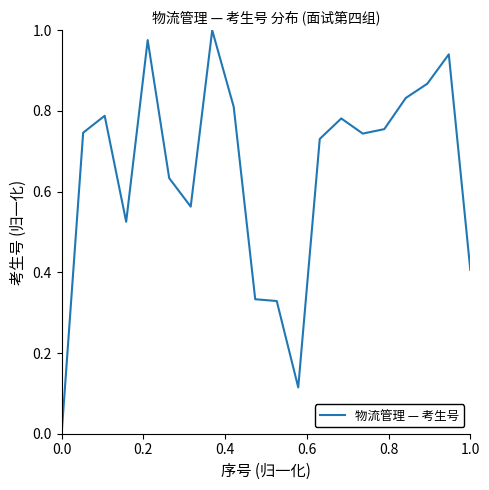

Does the chart have visible grid lines?

No